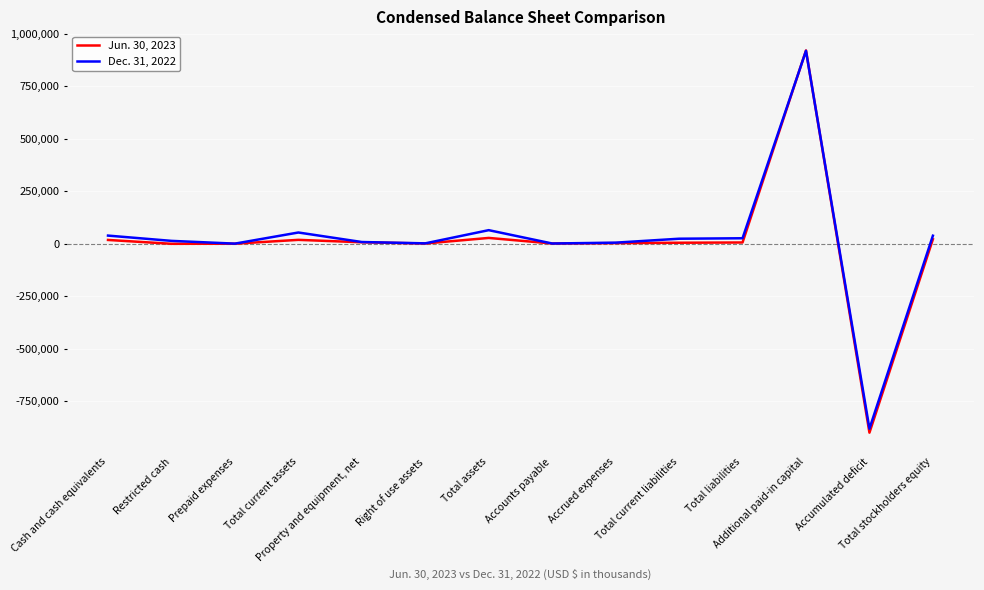

How many values in the Jun. 30, 2023 series are below 6277?

7